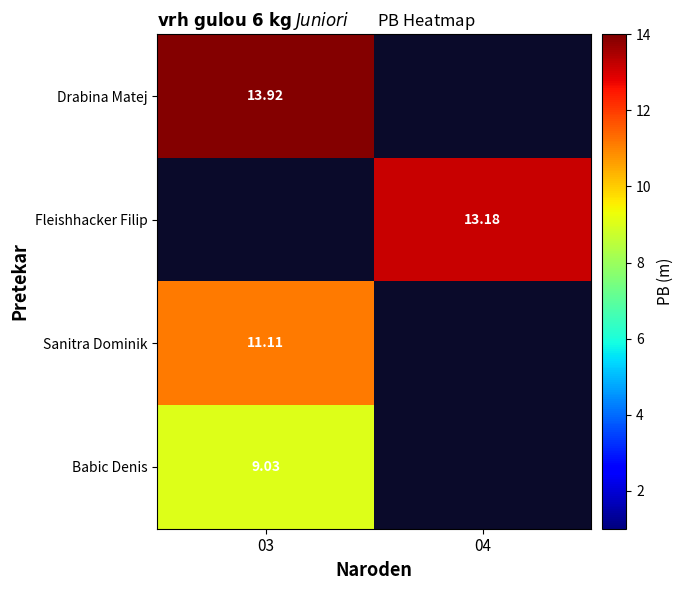

What is the minimum value shown in the chart?

9.0